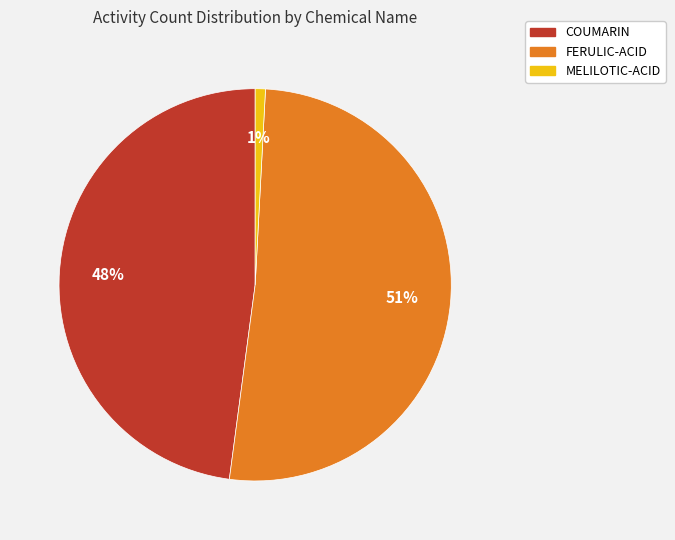

How many slices are in this pie chart?

3